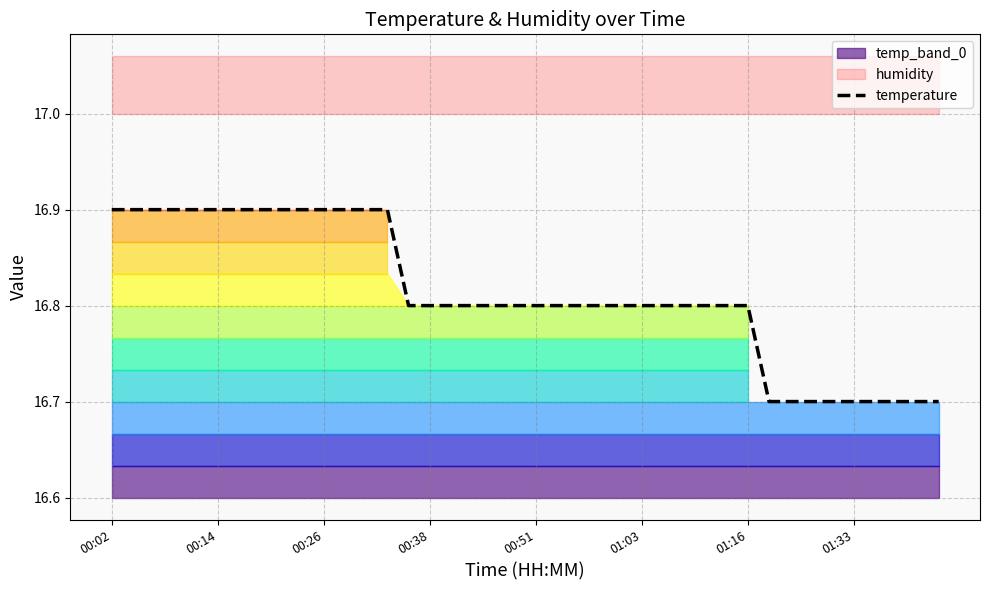

Reading left to right, list all the values displayed in this chart.

16.9	16.9	16.9	16.9	16.9	16.9	16.9	16.9	16.9	16.9	16.9	16.9	16.9	16.9	16.8	16.8	16.8	16.8	16.8	16.8	16.8	16.8	16.8	16.8	16.8	16.8	16.8	16.8	16.8	16.8	16.8	16.7	16.7	16.7	16.7	16.7	16.7	16.7	16.7	16.7